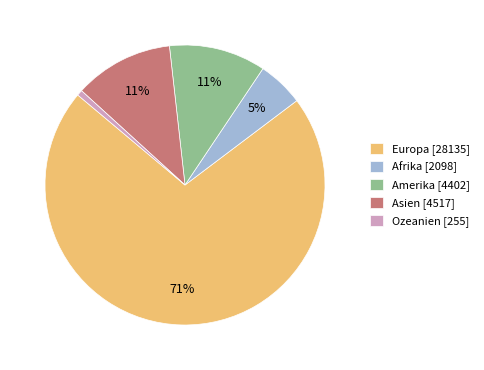

To the nearest percent, what is the difference between the largest and smallest slice percentages?

71%